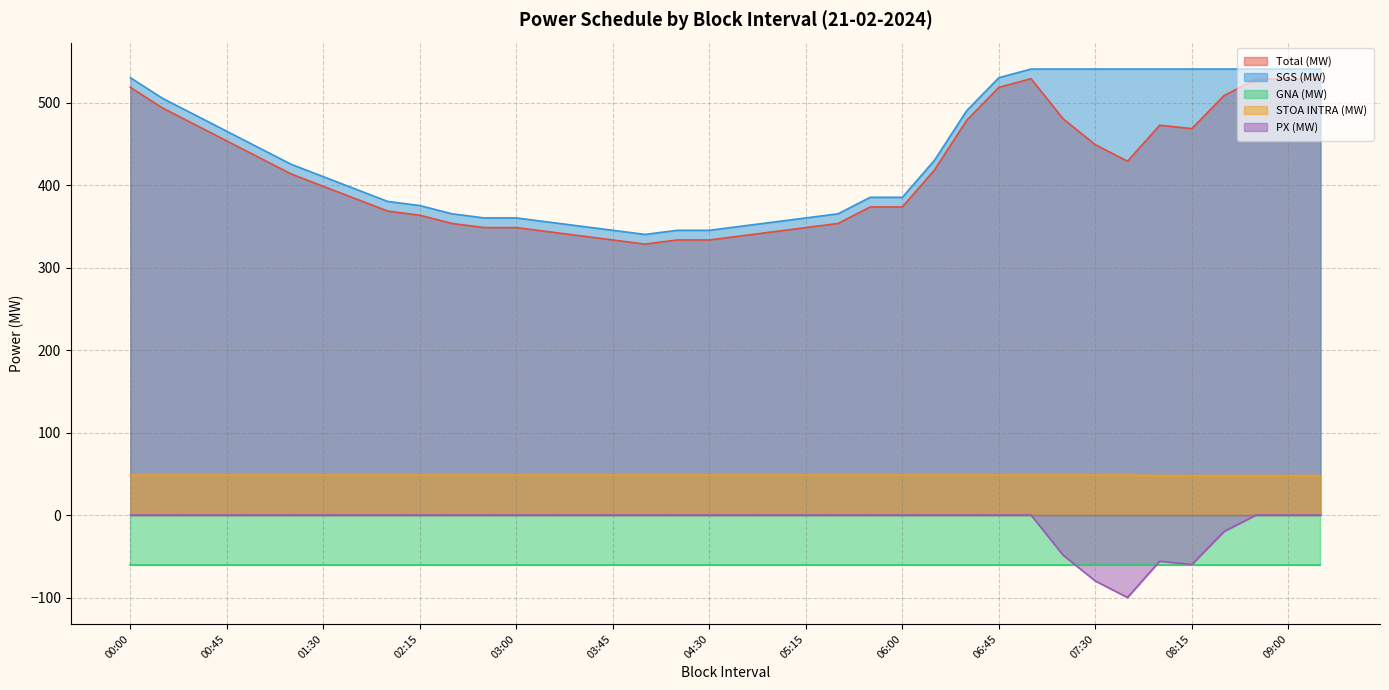

True or false: PX (MW) and SGS (MW) cross at least once.

False